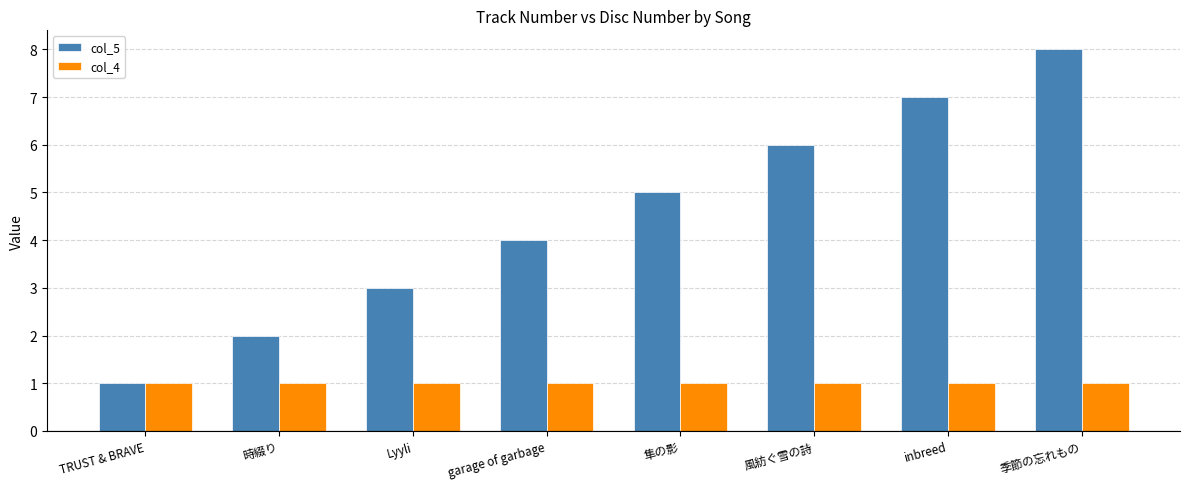

Rank the series by their maximum value, from highest to lowest.

col_5, col_4